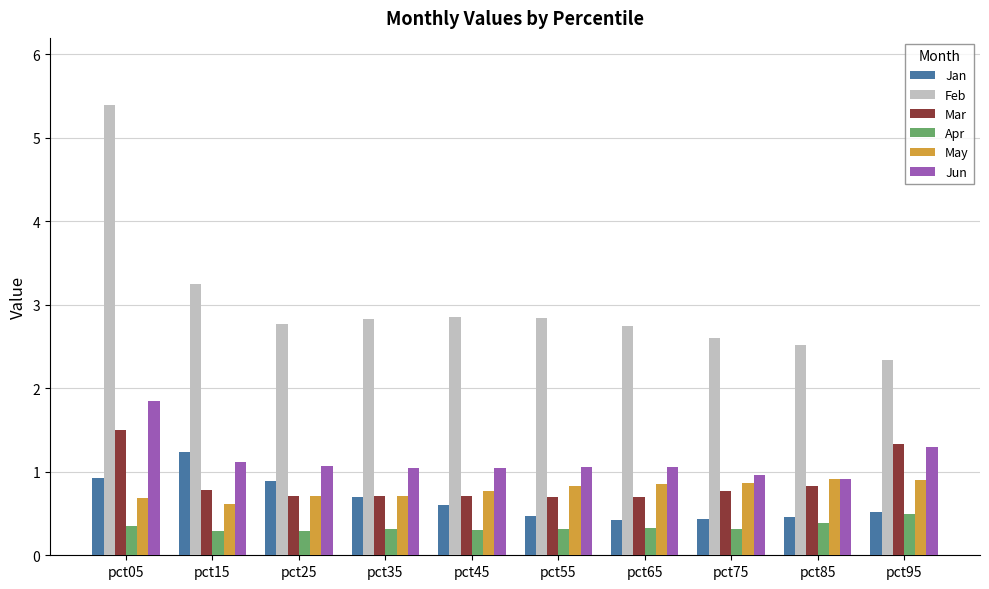

How many bars are there in total?

60